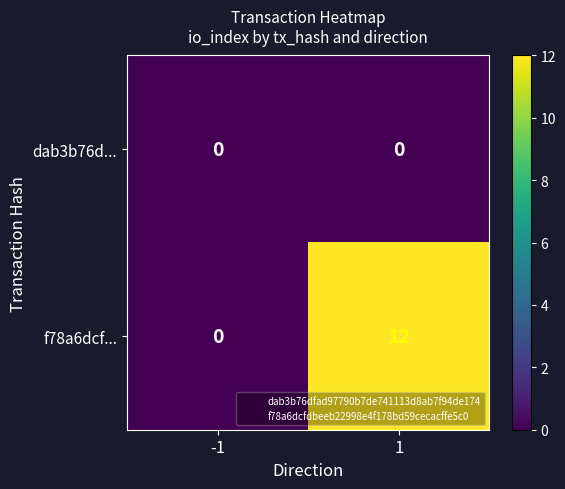

Is the value of dab3b76d... at -1 greater than the value of f78a6dcf... at 1?

No